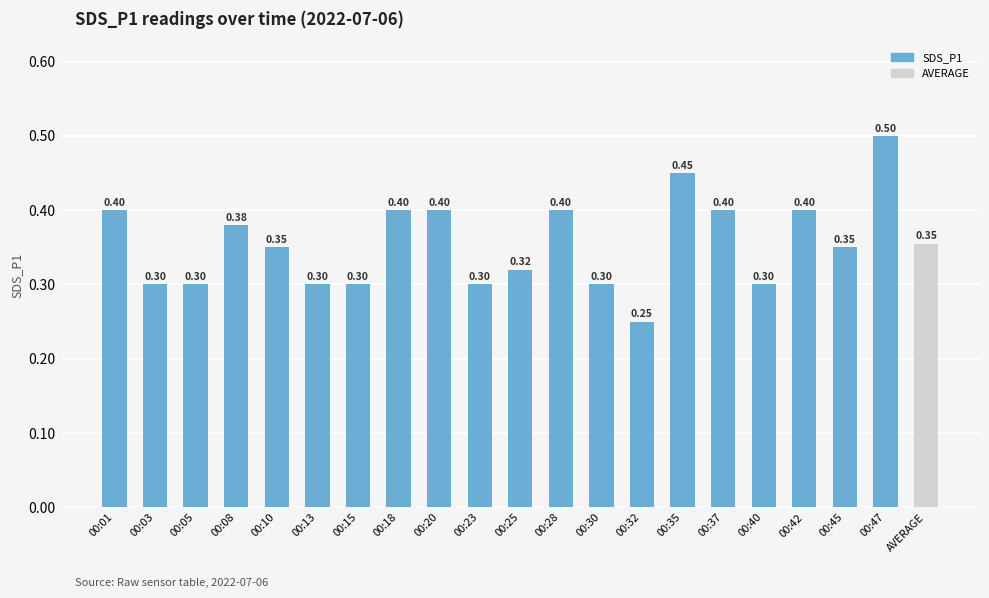

What position from the right is 00:18?

14